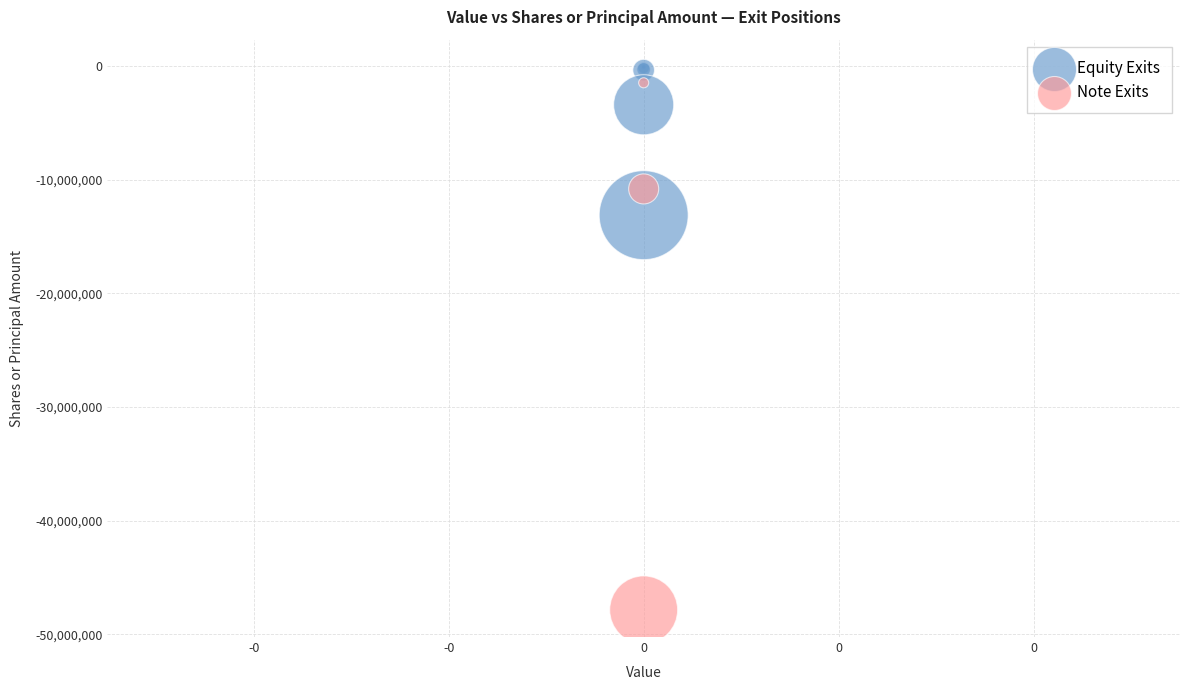

Which series has the widest spread of Y values?

Note Exits